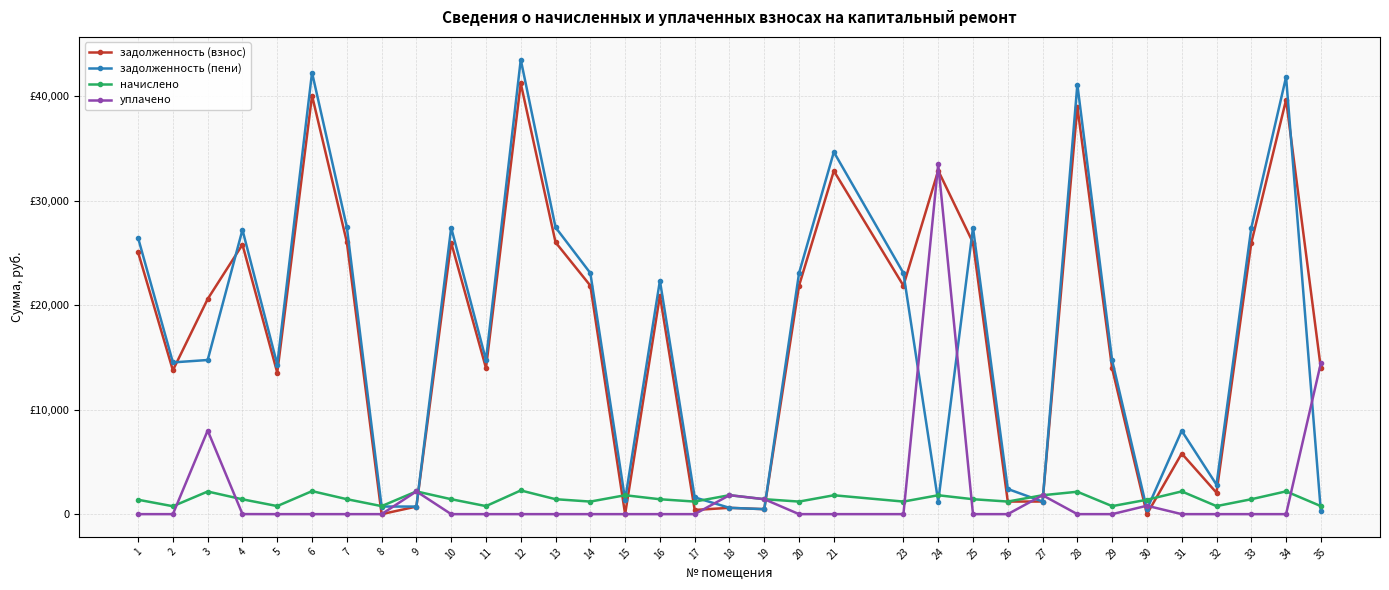

Where is задолженность (пени) nearest to the value 21872?

16